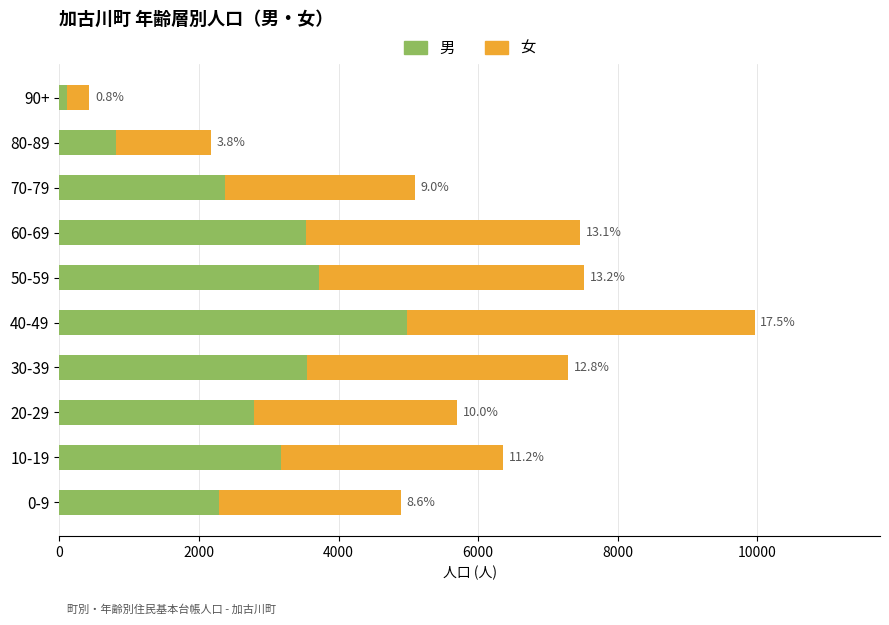

What are all the series names shown in the legend?

男, 女